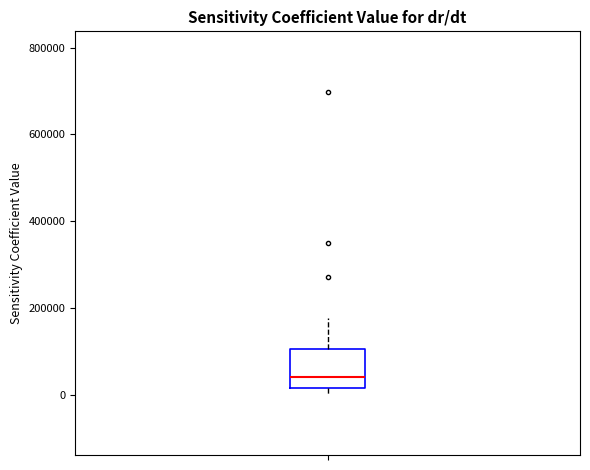

Where does the upper whisker of the box end on the y-axis? The values are not printed on the chart, so give them approximately, as read against the axis.

180000